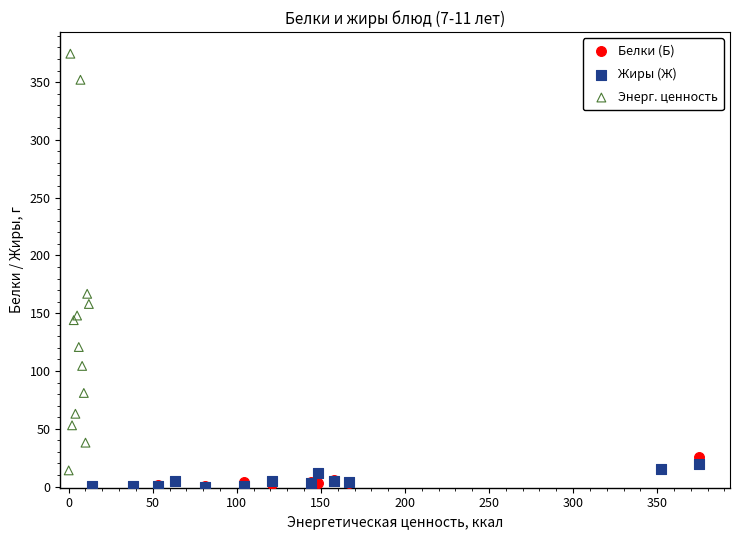

Which series has the largest Y range (max minus min)?

Энерг. ценность